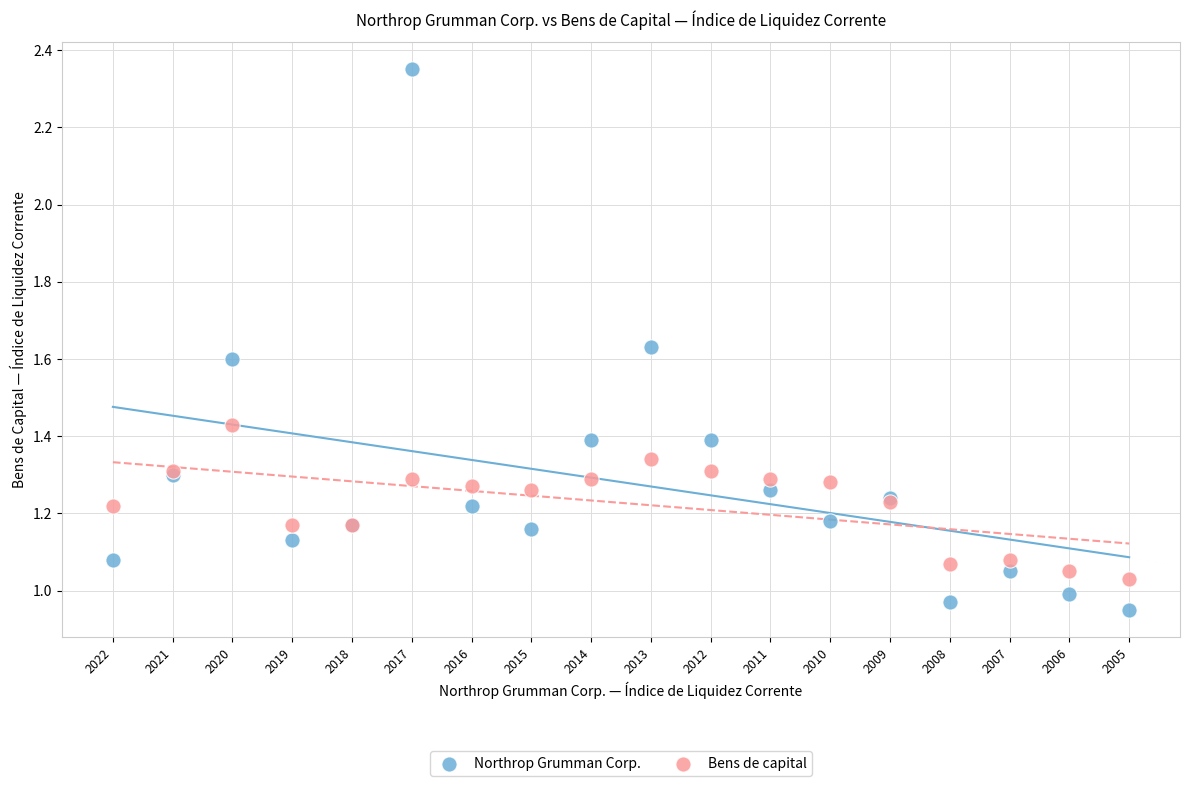

Which series has the largest Y range (max minus min)?

Northrop Grumman Corp.